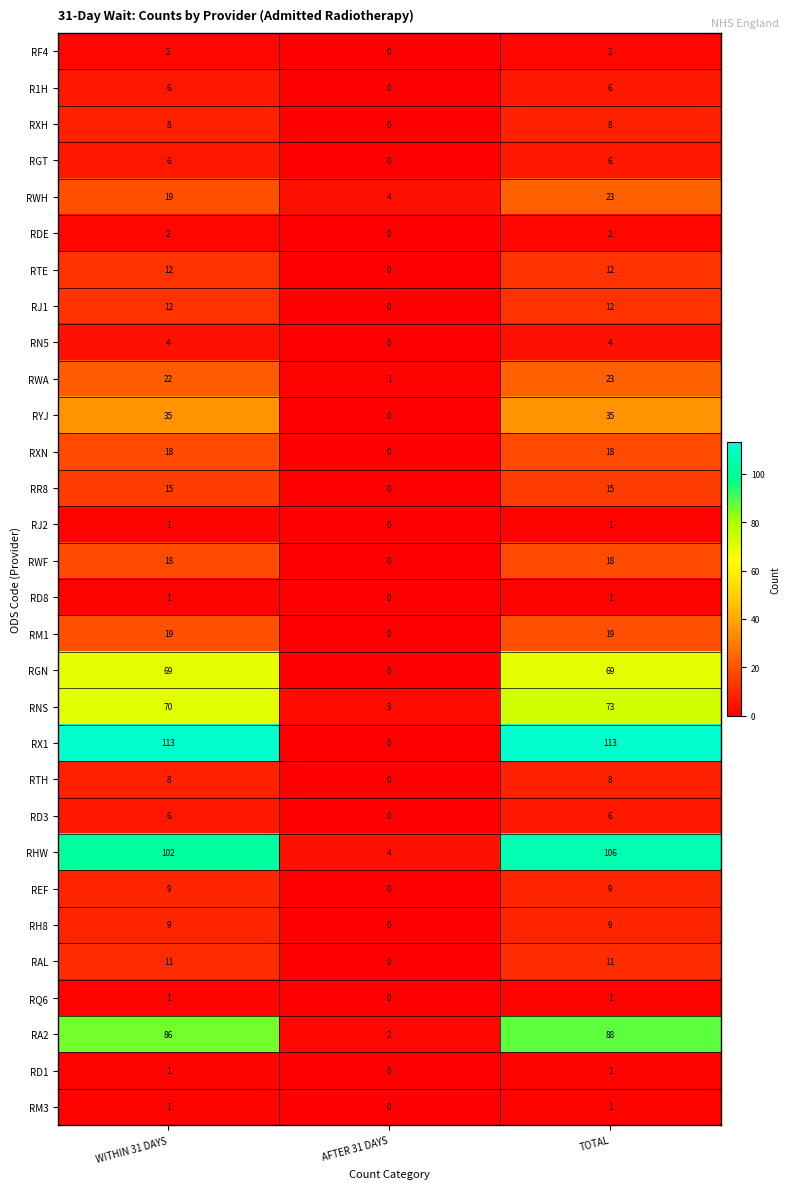

What is the spread (max minus min) of values at TOTAL?

112